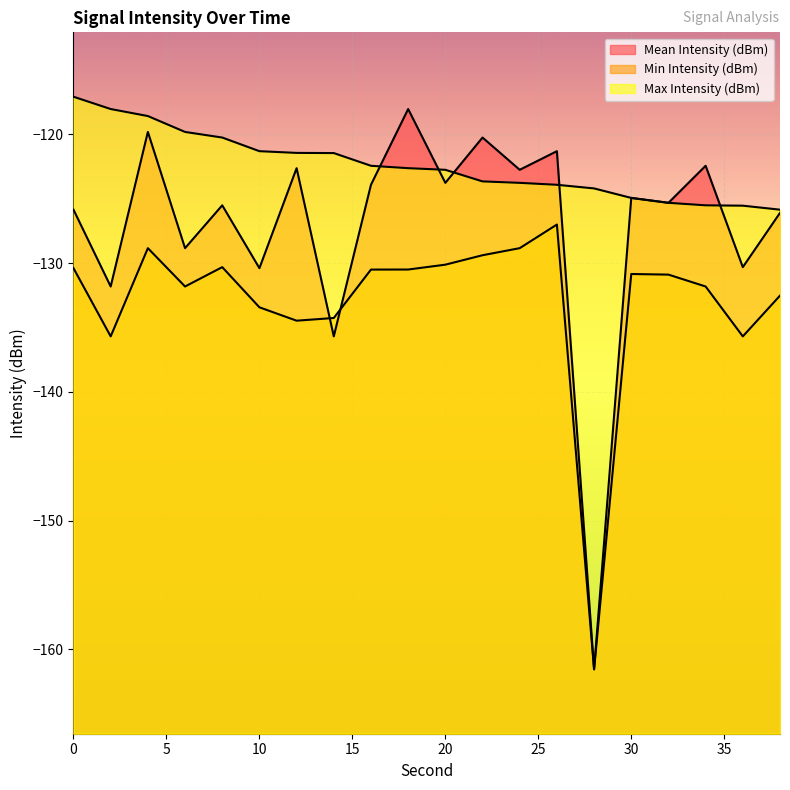

Which series has the largest range (max minus min)?

Mean Intensity (dBm)